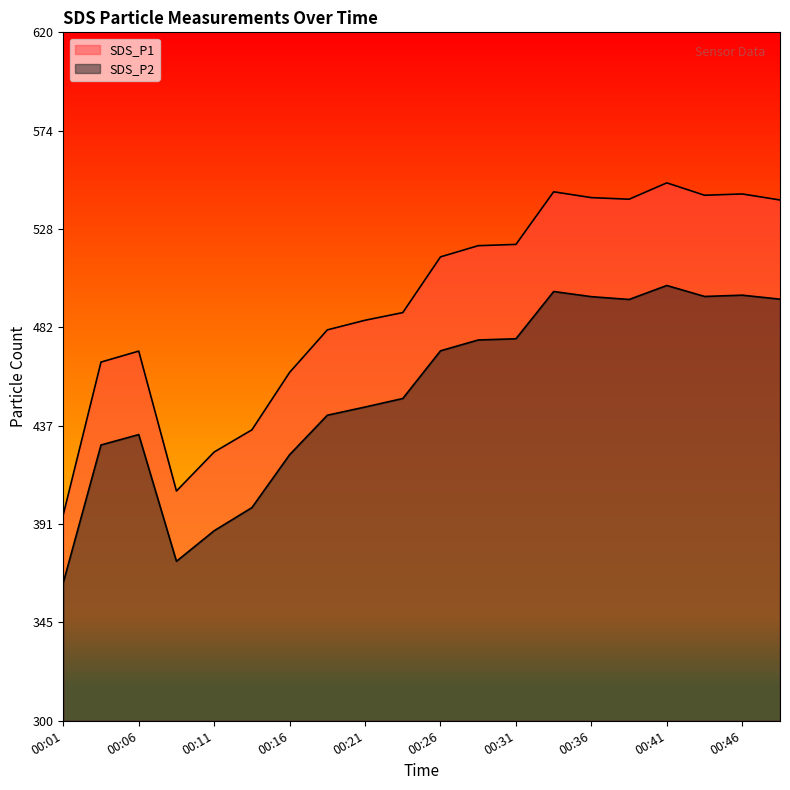

What is the difference between the maximum and minimum values in the SDS_P2 series?

138.1